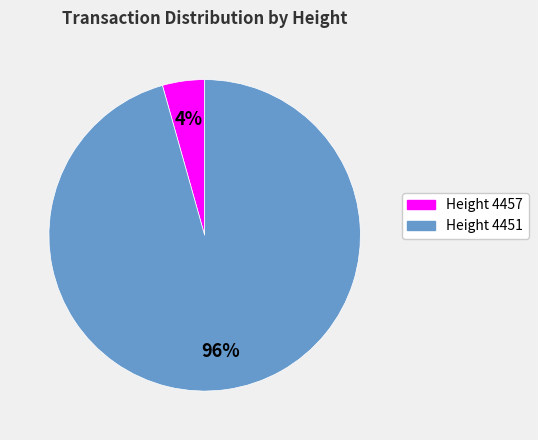

How many slices are in this pie chart?

2